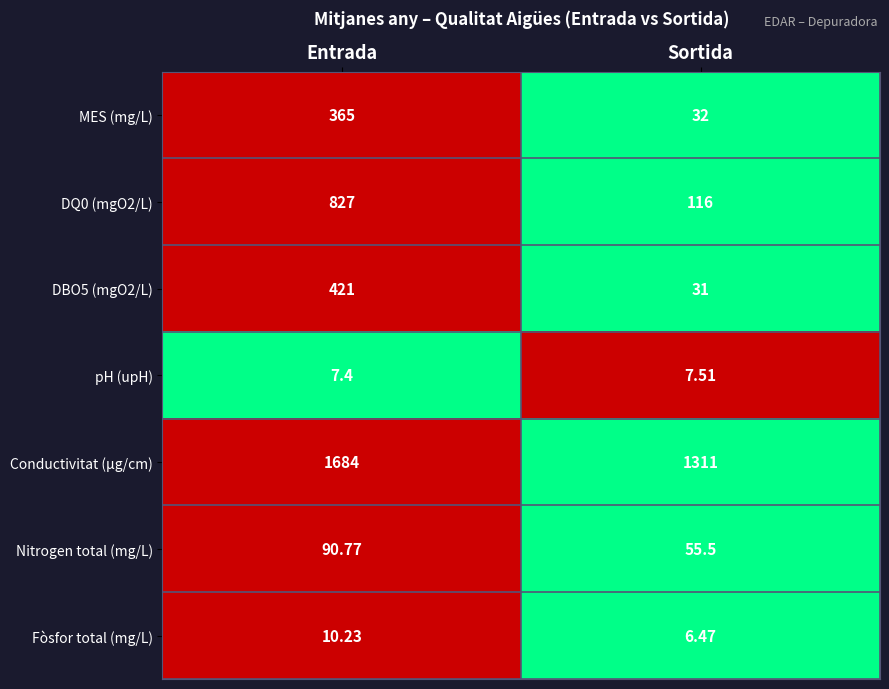

How many categories are shown in the chart?

2